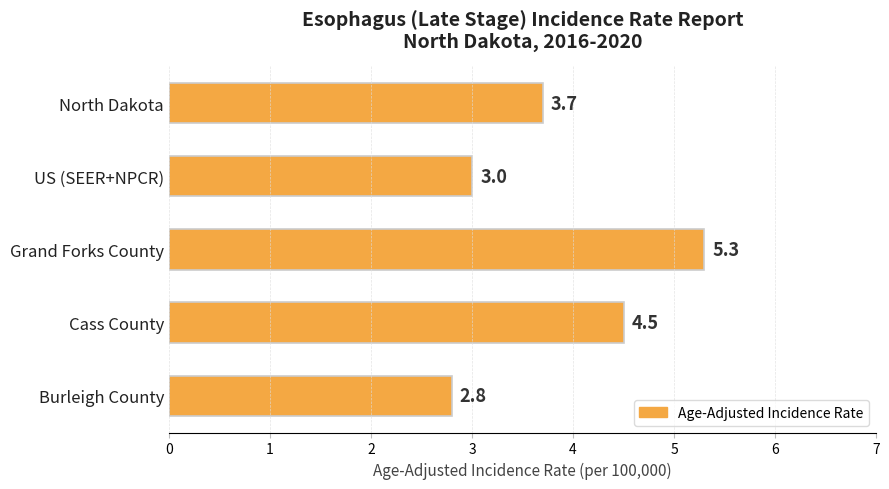

What is the ratio of the value at Grand Forks County to the value at US (SEER+NPCR)?

1.8